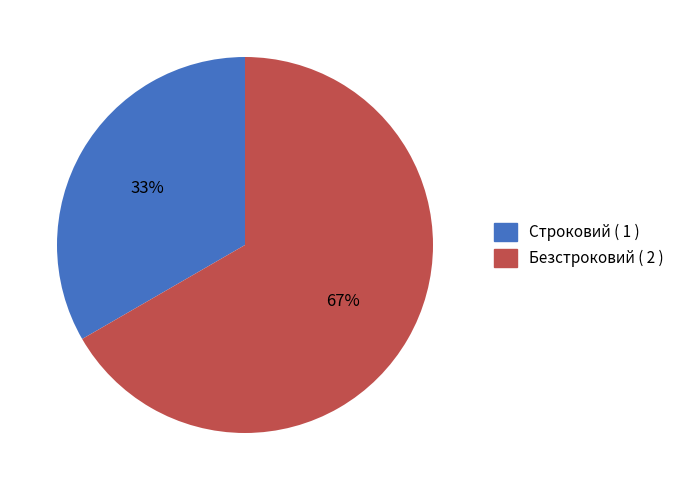

True or false: Безстроковий accounts for 60% of the total.

False